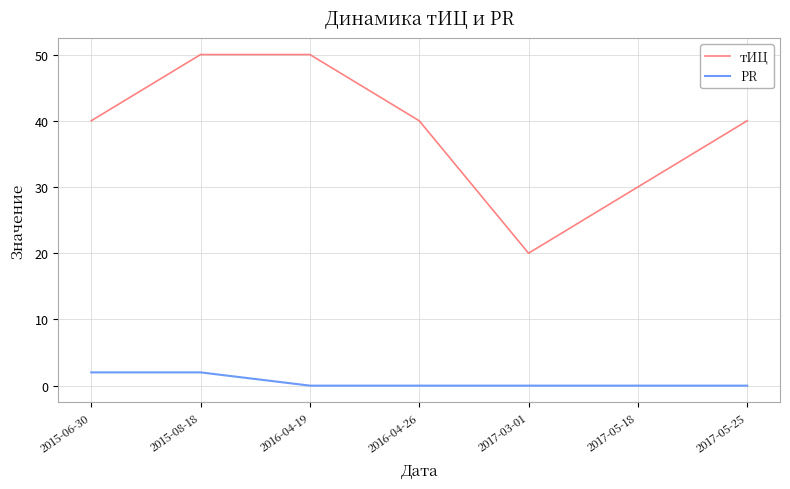

Is it true that тИЦ equals 50 at 2015-08-18?

True